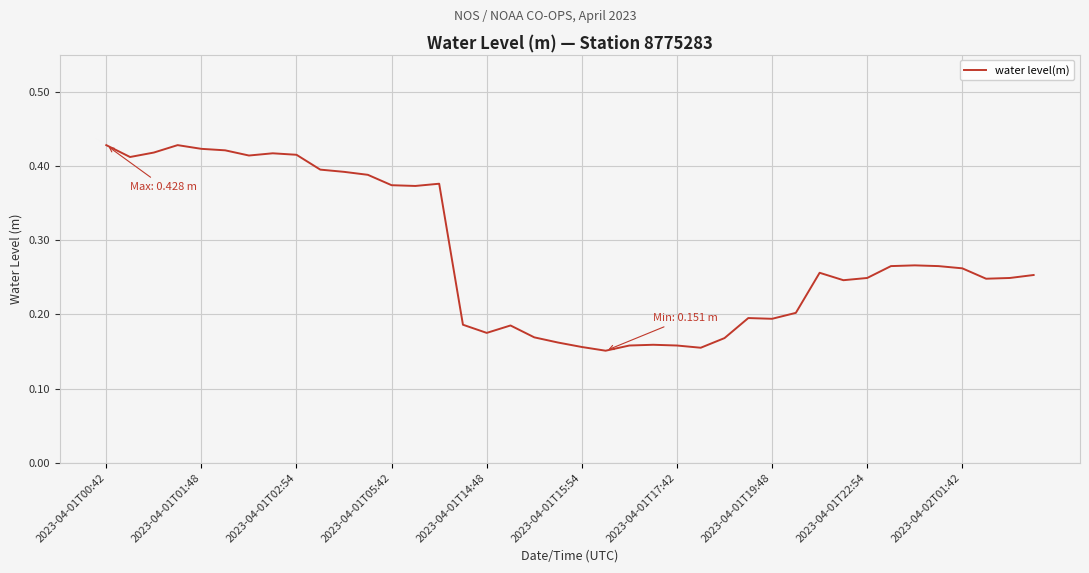

How many lines are shown in the chart?

1